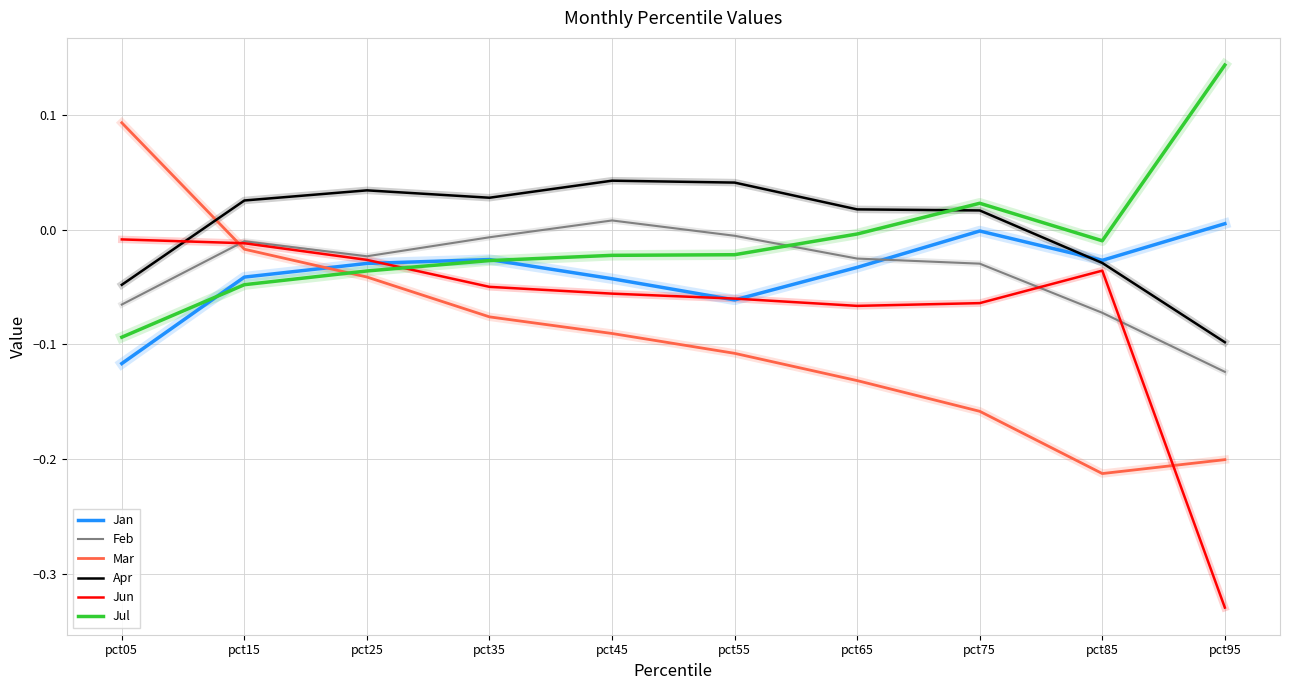

Which series has the largest total across all categories?

Apr